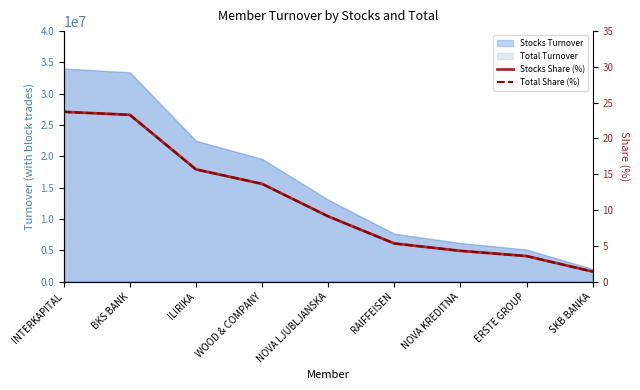

What is the highest value of the Stocks Share (%) series?

23.7